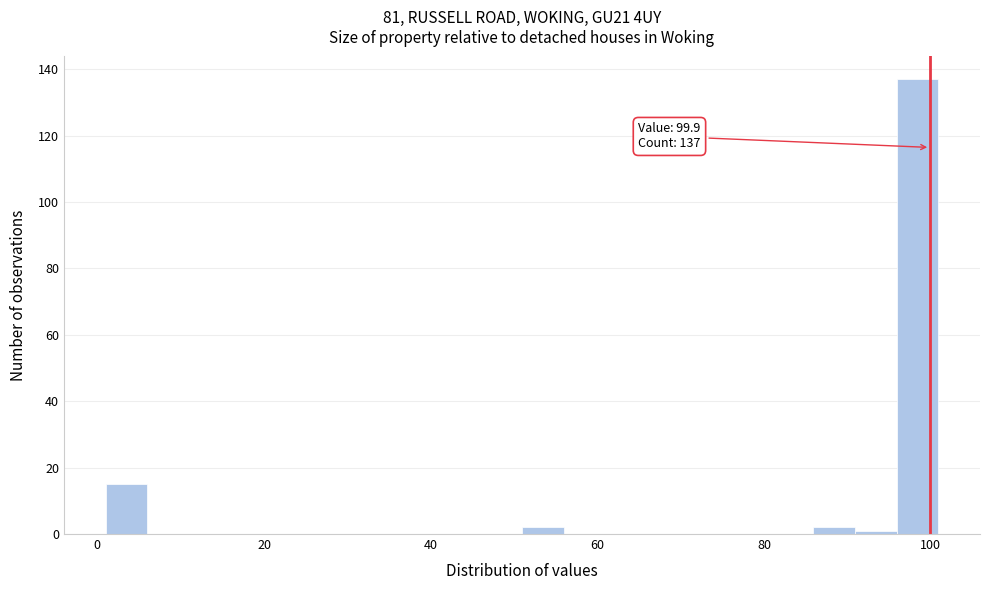

Around what value on the x-axis is the tallest bar? Give the approximate position of its centre, as read against the axis.

98